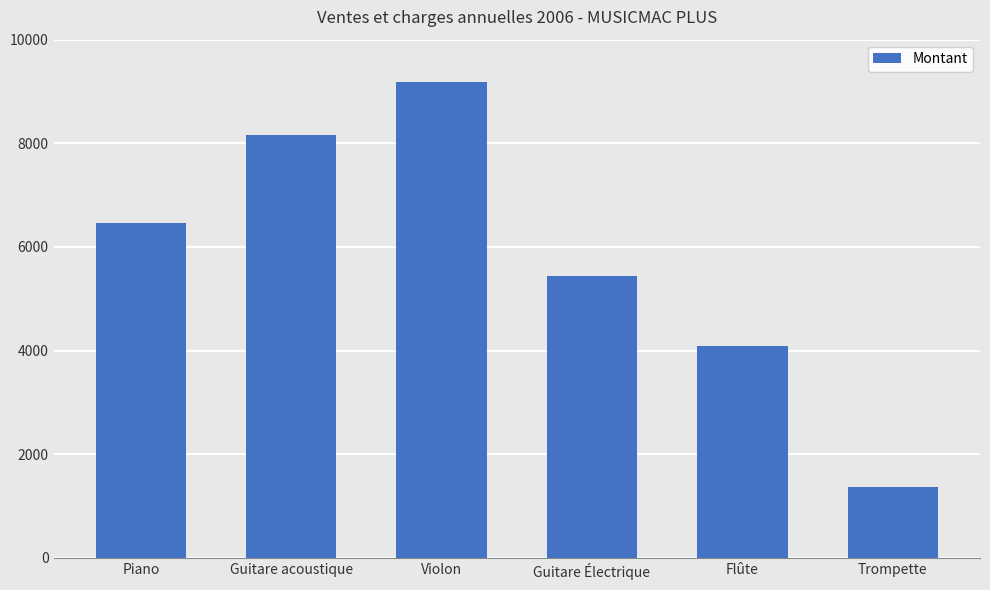

What is the difference between the maximum and minimum values?

7820